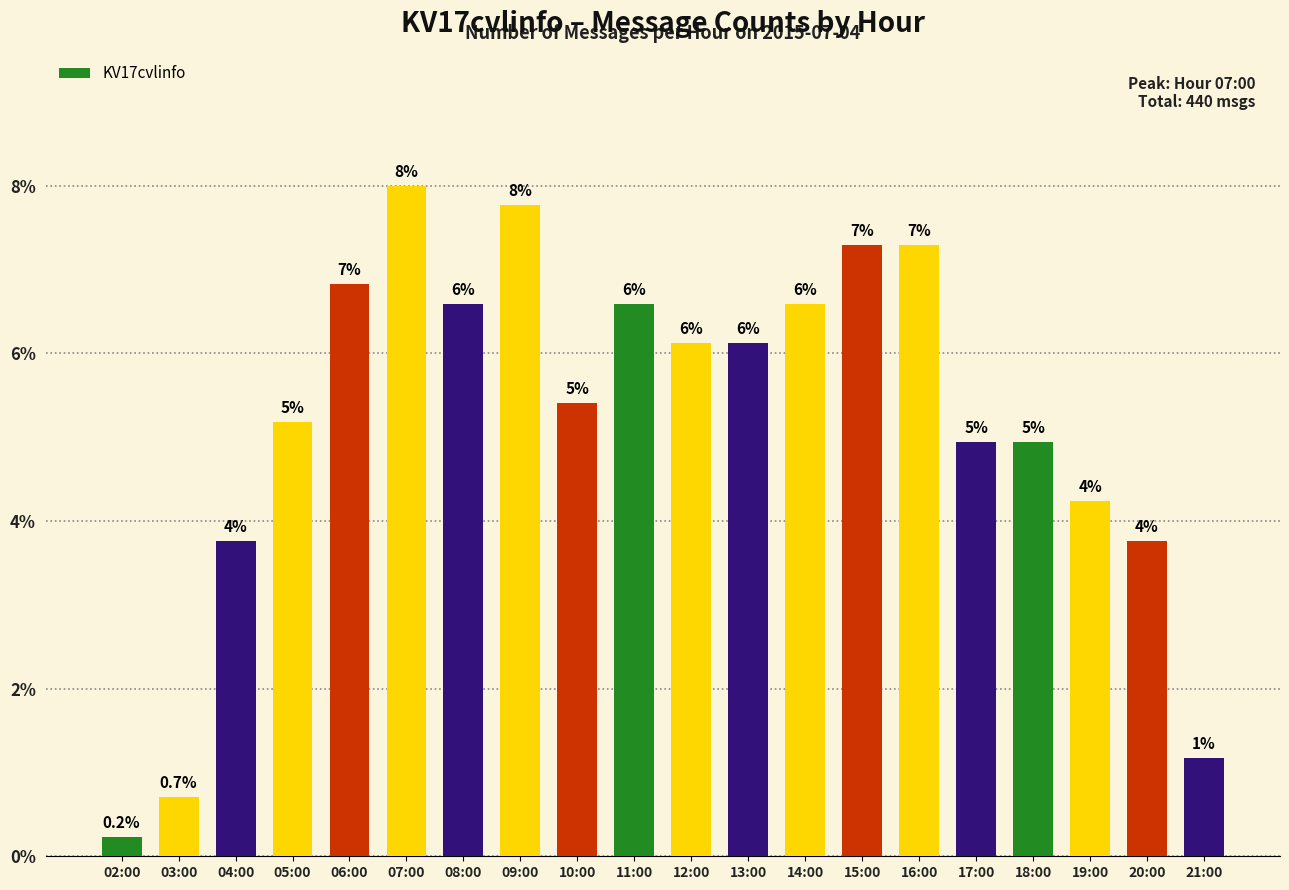

At which label does the data first exceed 26?

06:00